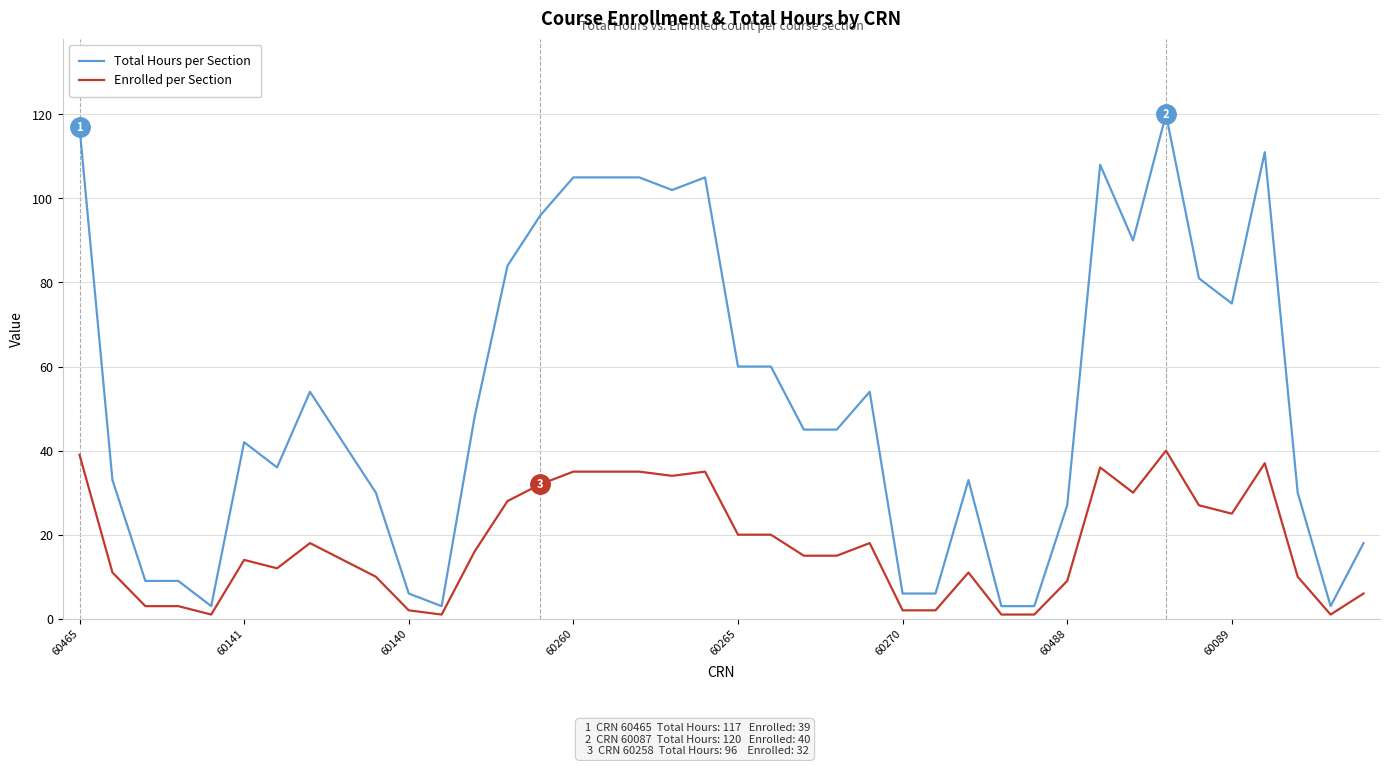

Which series has the widest spread of values?

Total Hours per Section